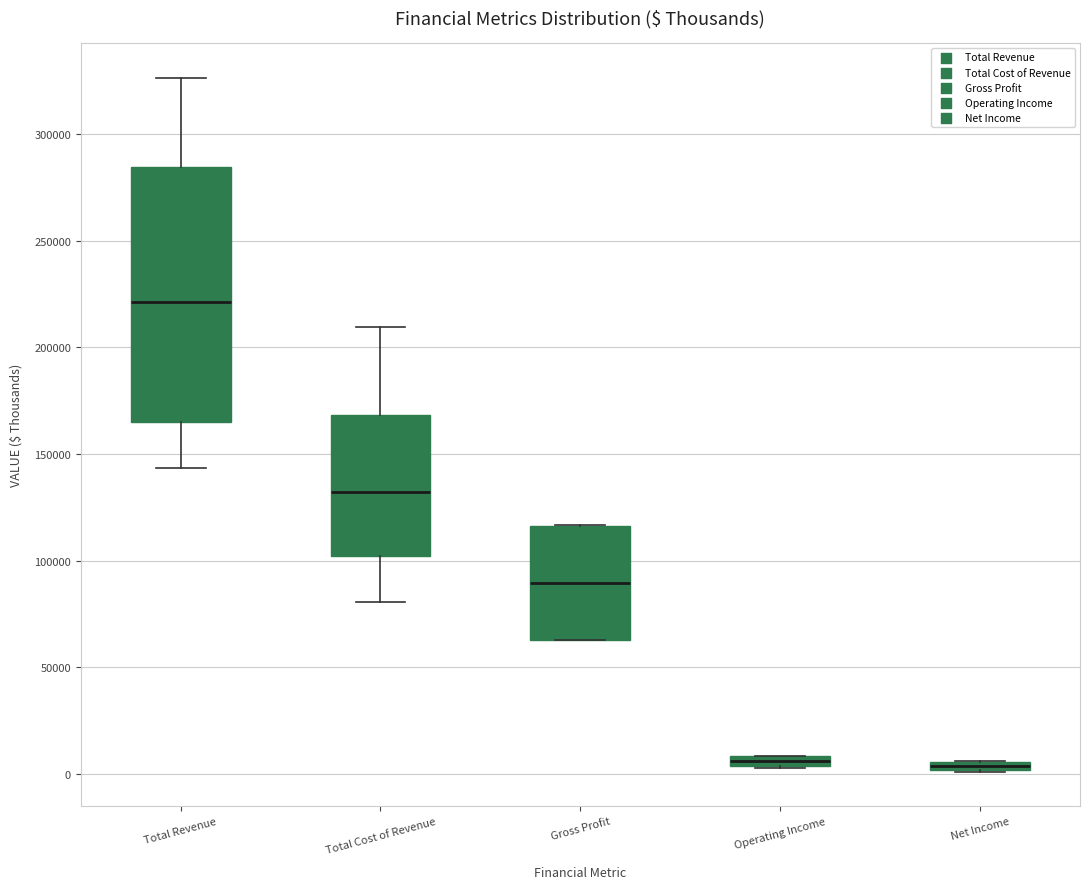

Which box's median line is the highest?

Total Revenue